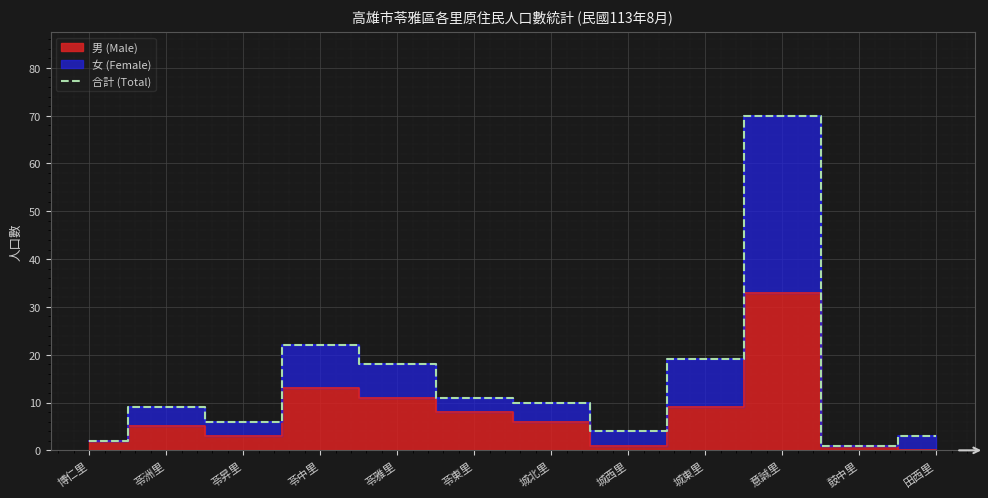

What is the approximate value at 城東里, to the nearest 5?

20